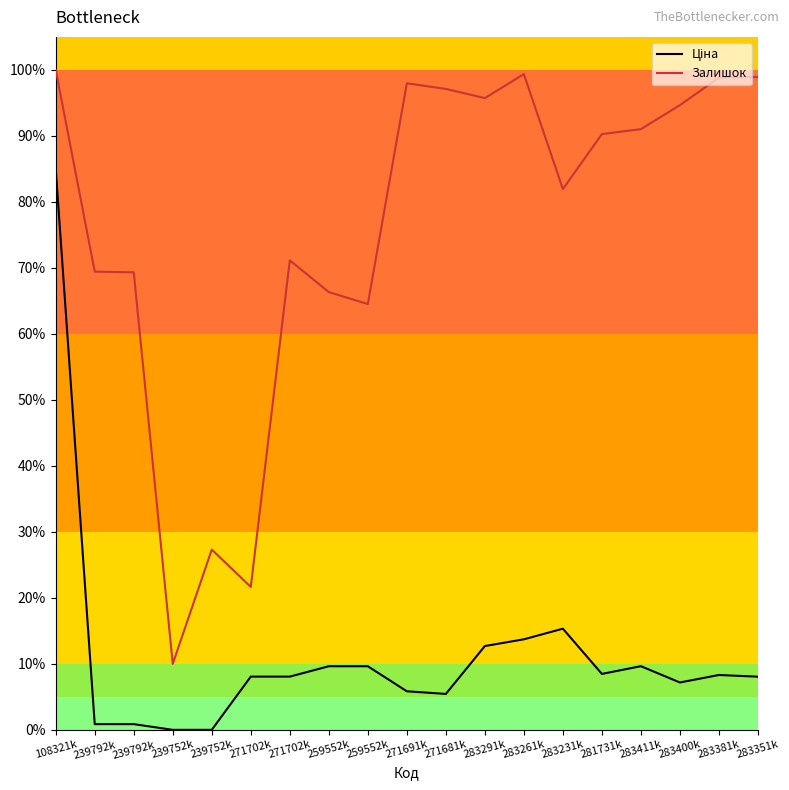

At which label is Залишок closest to 0?

239752k